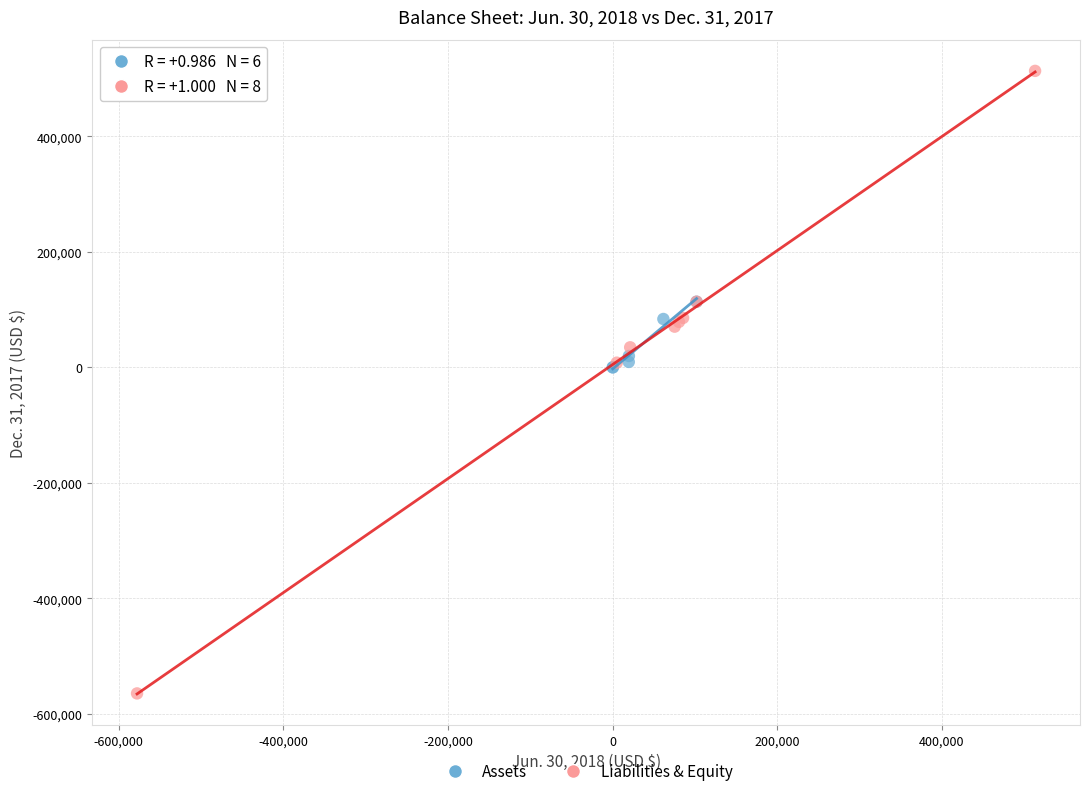

Which series has the largest Y range (max minus min)?

Liabilities & Equity